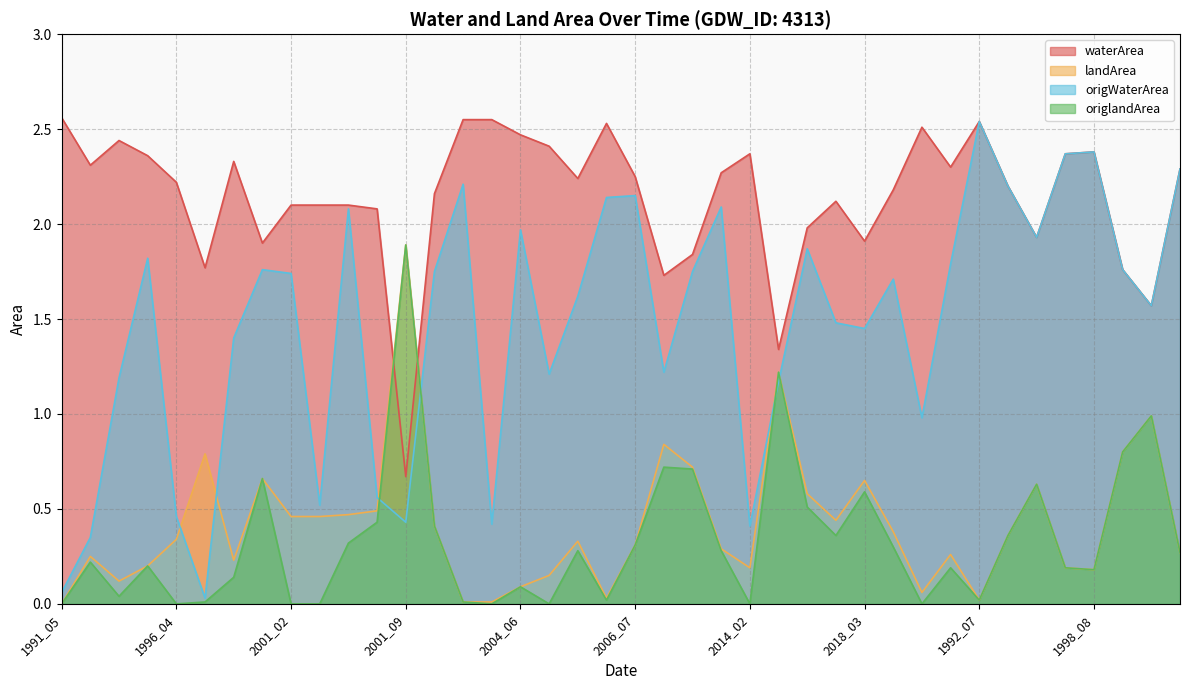

What is the maximum value shown in the chart?

2.6